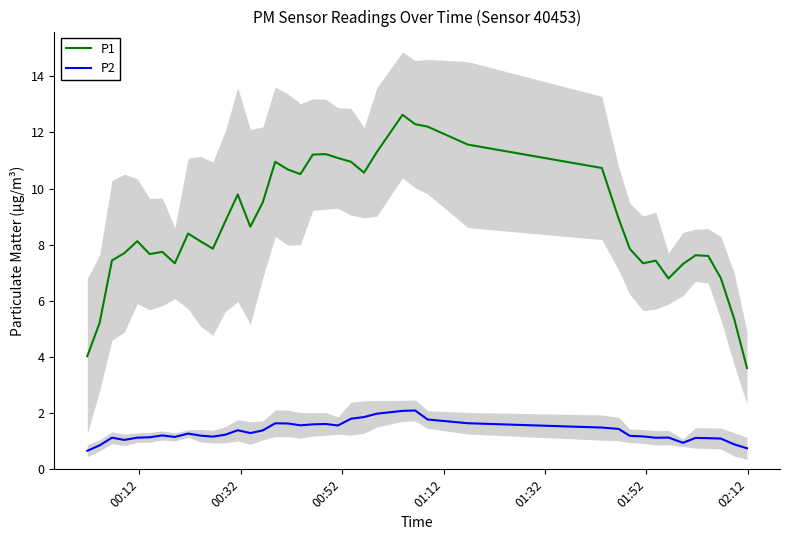

True or false: P2 and P1 intersect in this chart.

False